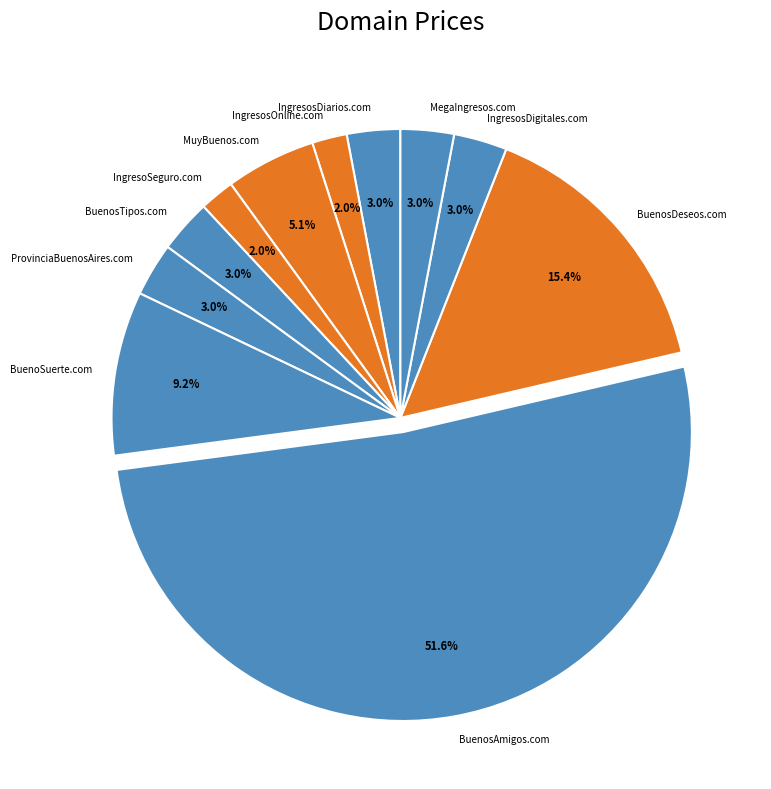

Which slice is the largest?

BuenosAmigos.com